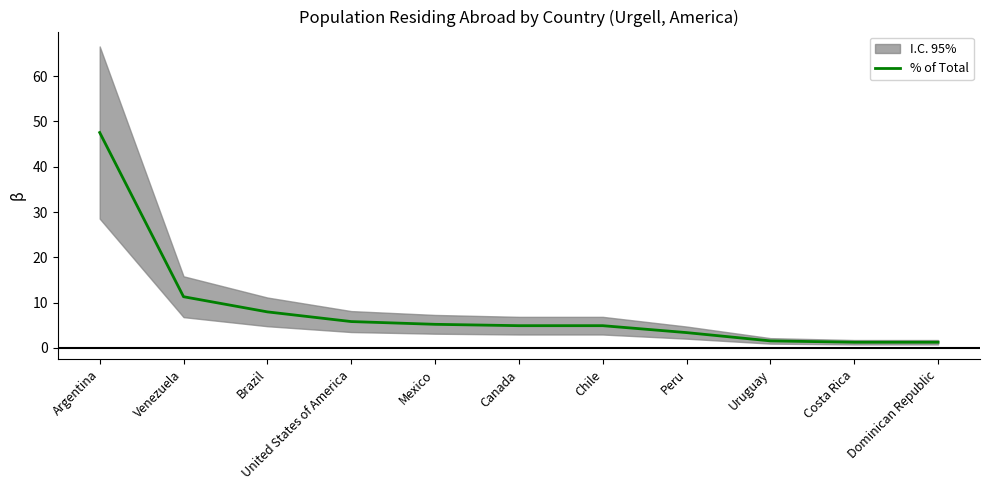

The value at Costa Rica is 1.8. True or false?

False